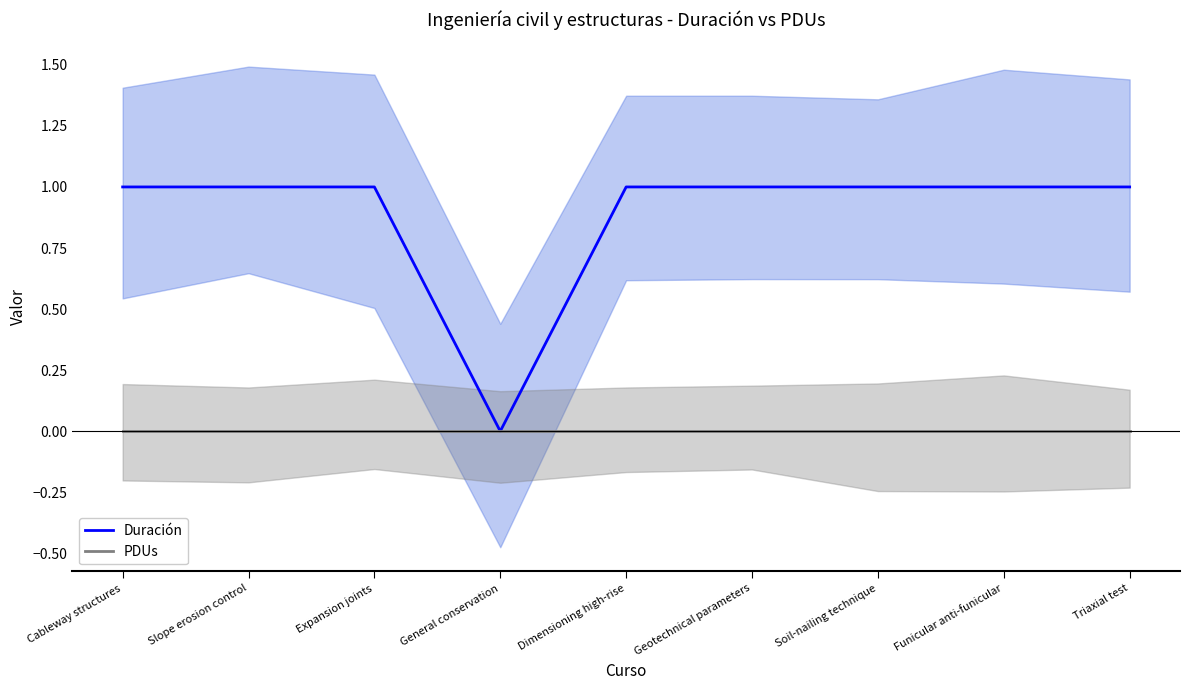

The value of PDUs at Slope erosion control is 0. True or false?

True